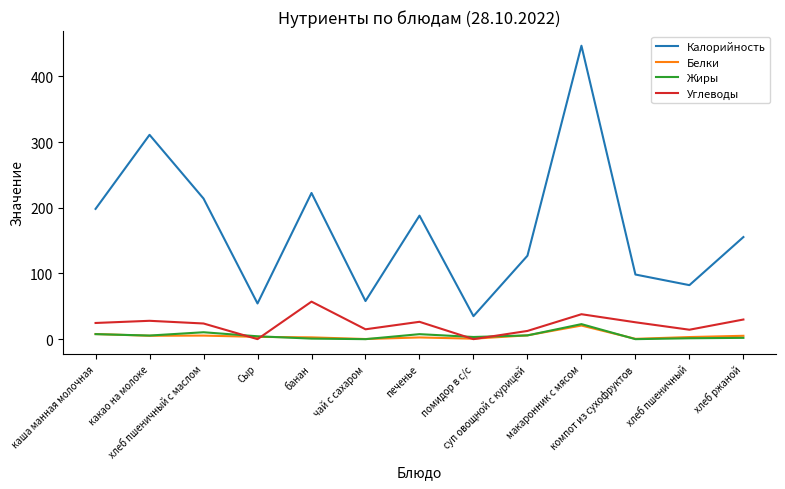

The Углеводы series shows 25.7 at компот из сухофруктов. True or false?

True